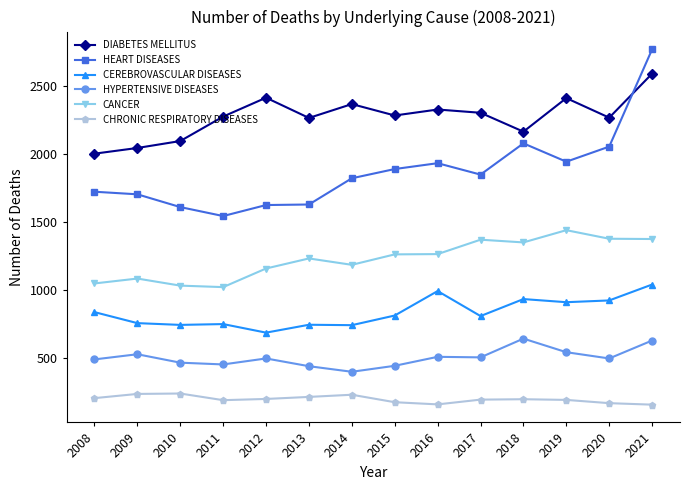

What is the lowest value of the DIABETES MELLITUS series?

2004